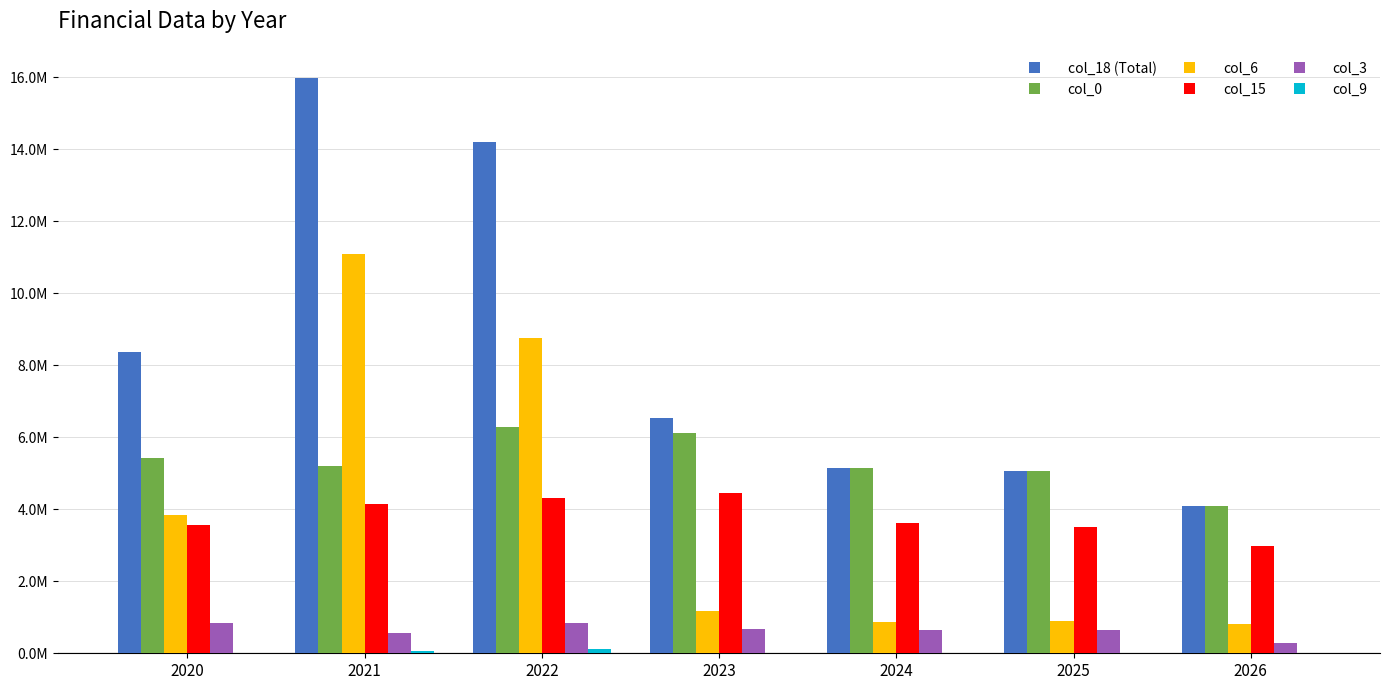

How many bars are there in total?

42